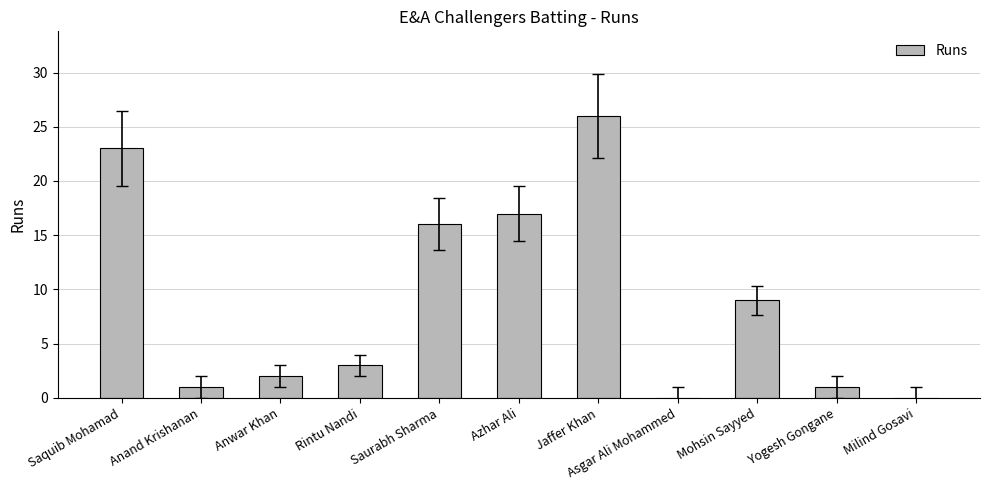

What is the sum of the values at Azhar Ali and Mohsin Sayyed?

26